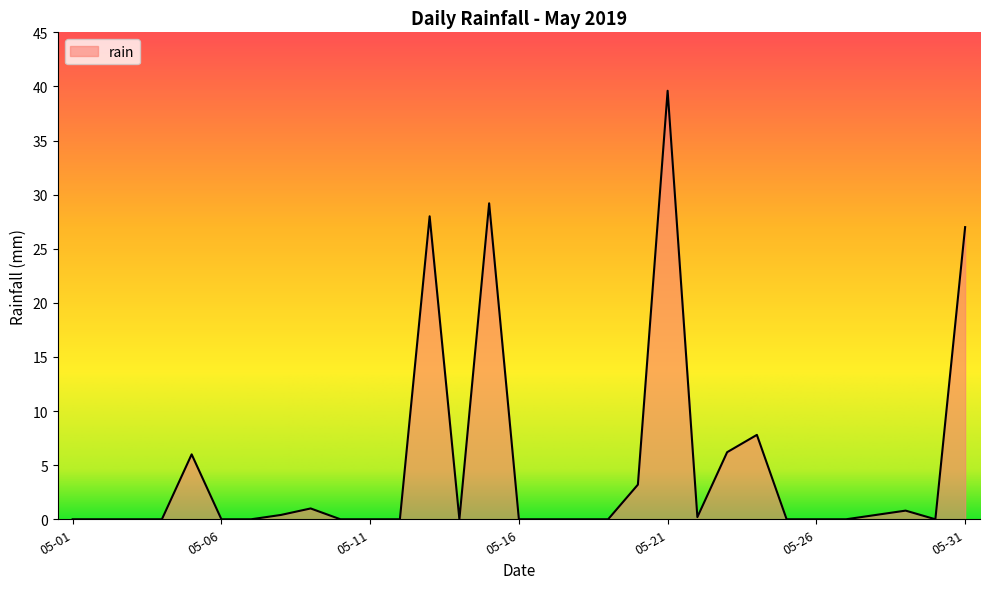

Is it true that the value at 05-06 is 0.0?

True